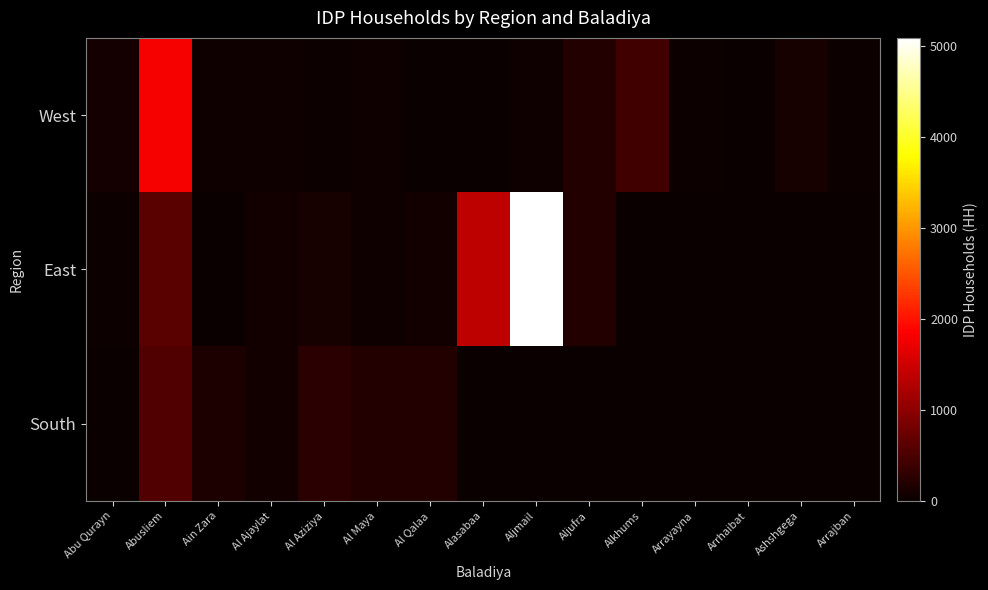

What is the total value across all series at Arrajban?

30